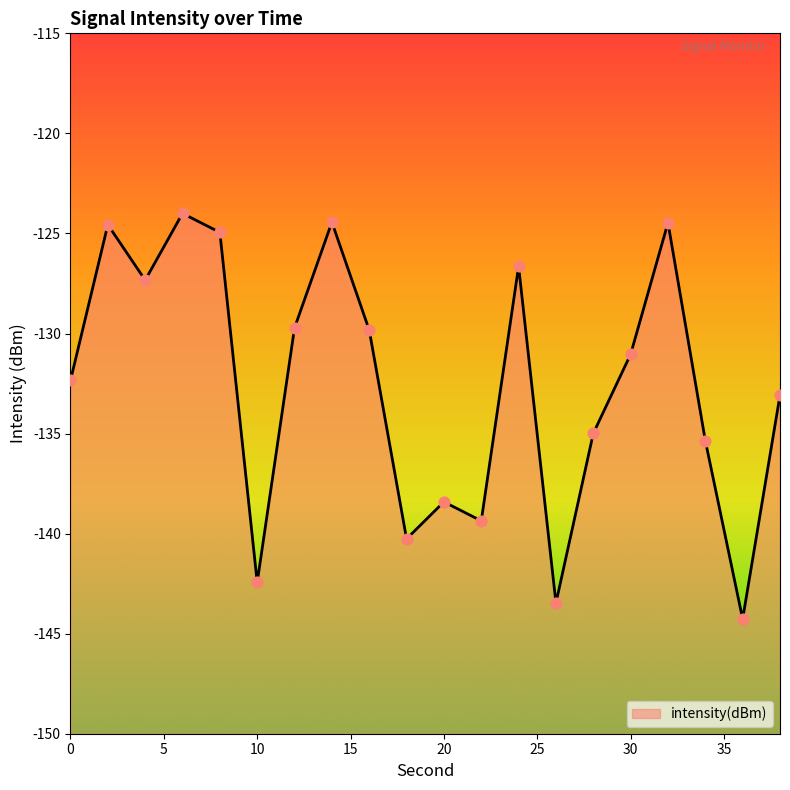

What is the change in value from 12 to 36?

-14.6